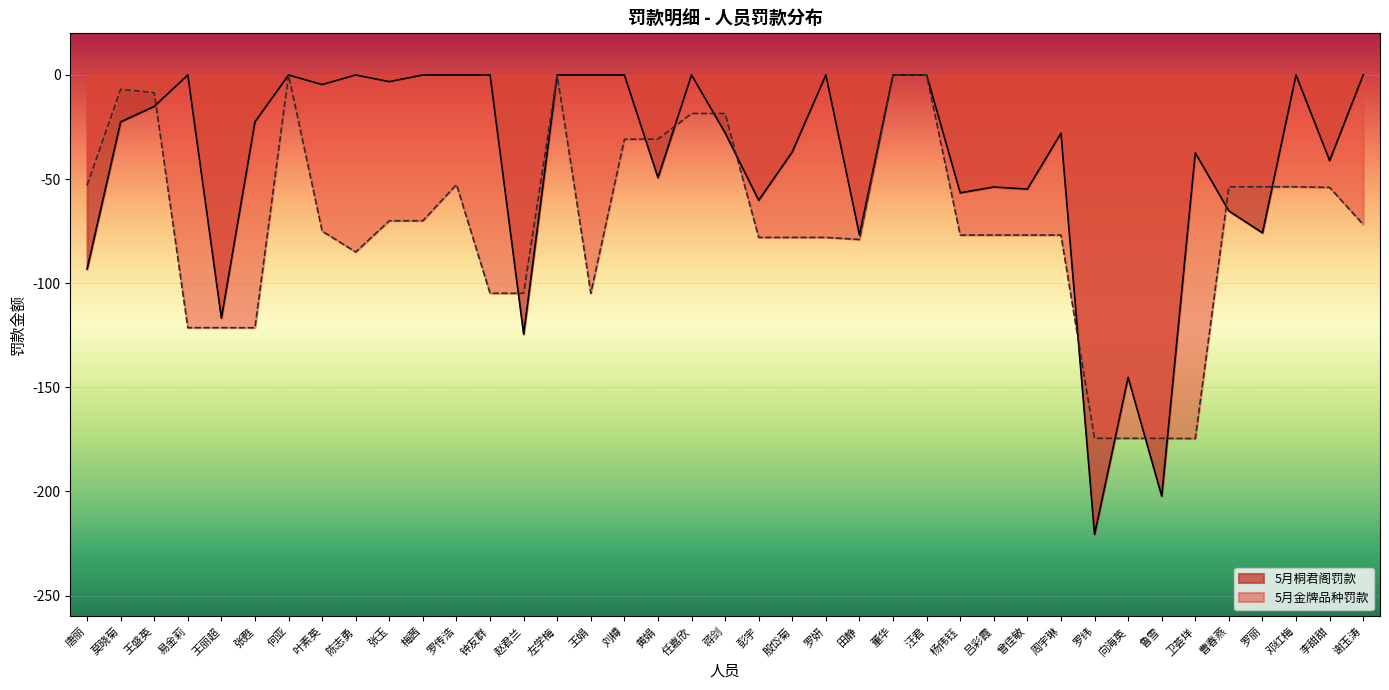

At which category is the sum across all series the highest?

何亚